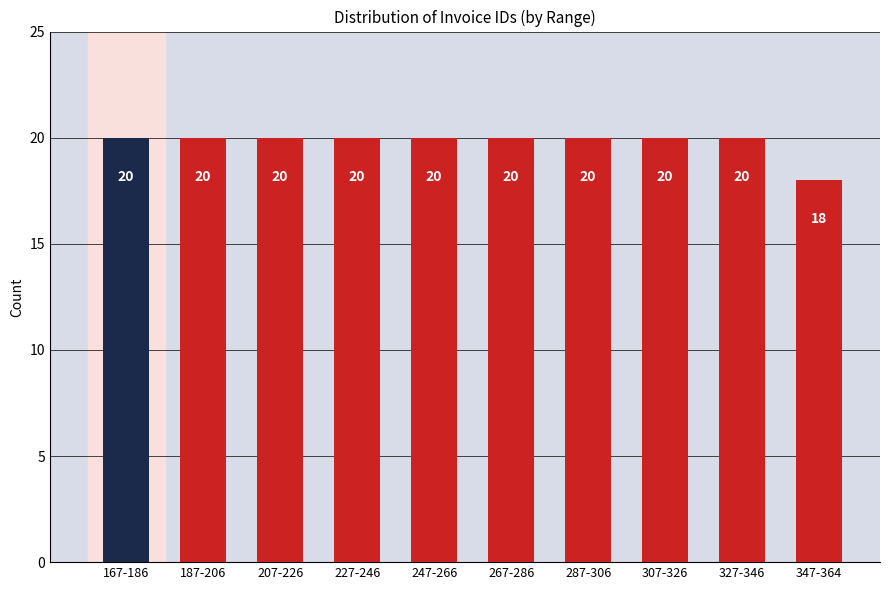

What is the sum of all values?

198